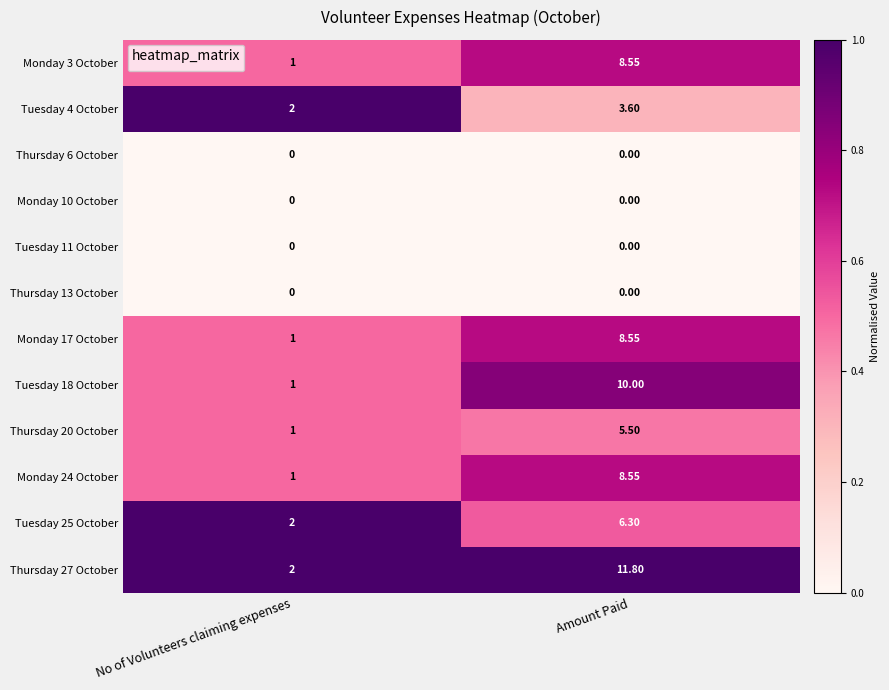

At which label does Tuesday 4 October reach its minimum?

No of Volunteers claiming expenses